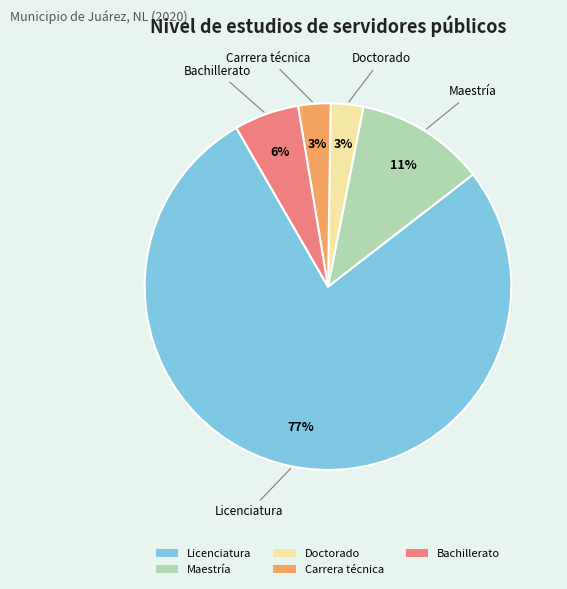

Is there any slice that represents more than half of the pie?

Yes